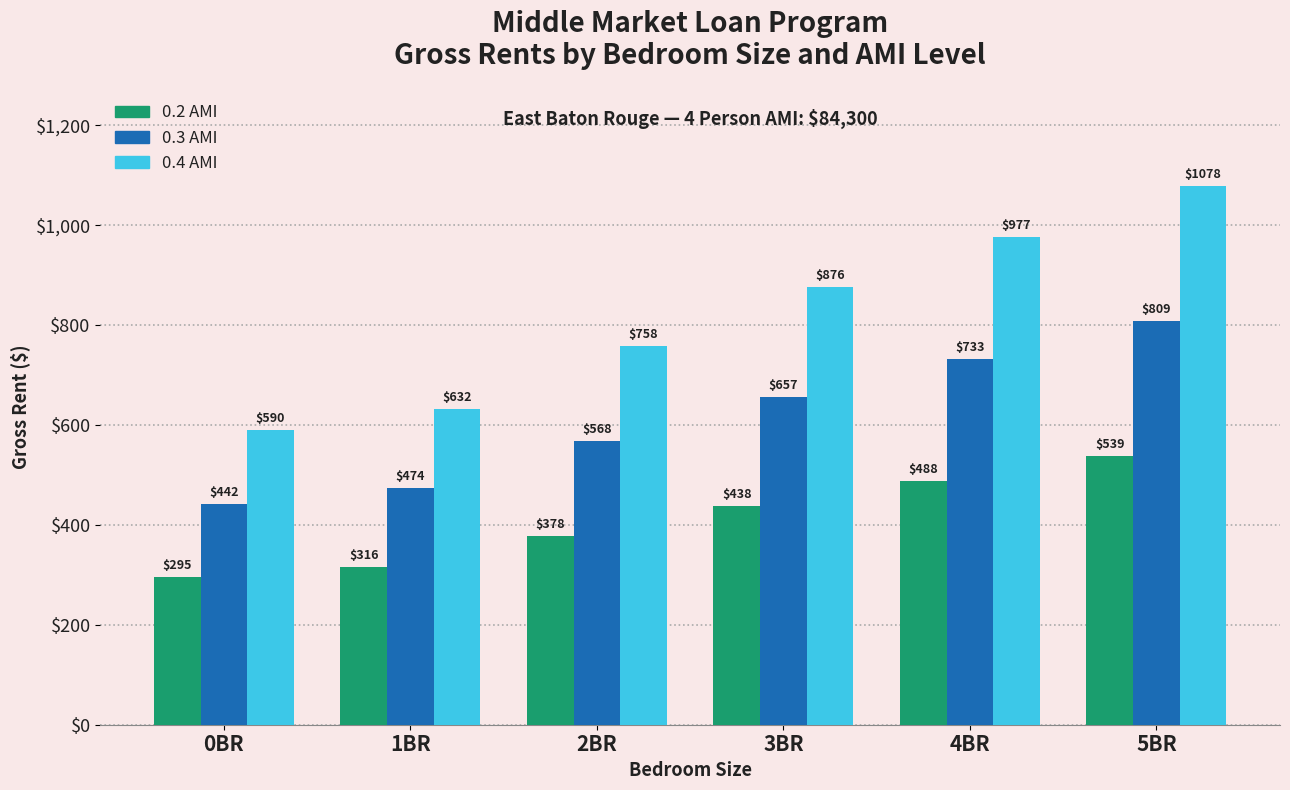

True or false: 0.3 AMI has a value of 118 at 1BR.

False